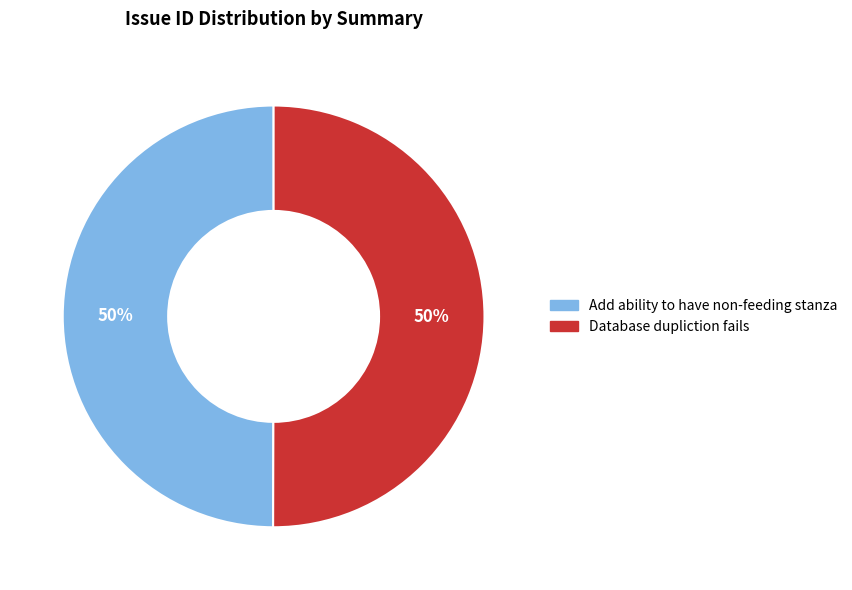

The Database dupliction fails slice represents 41% of the pie. True or false?

False